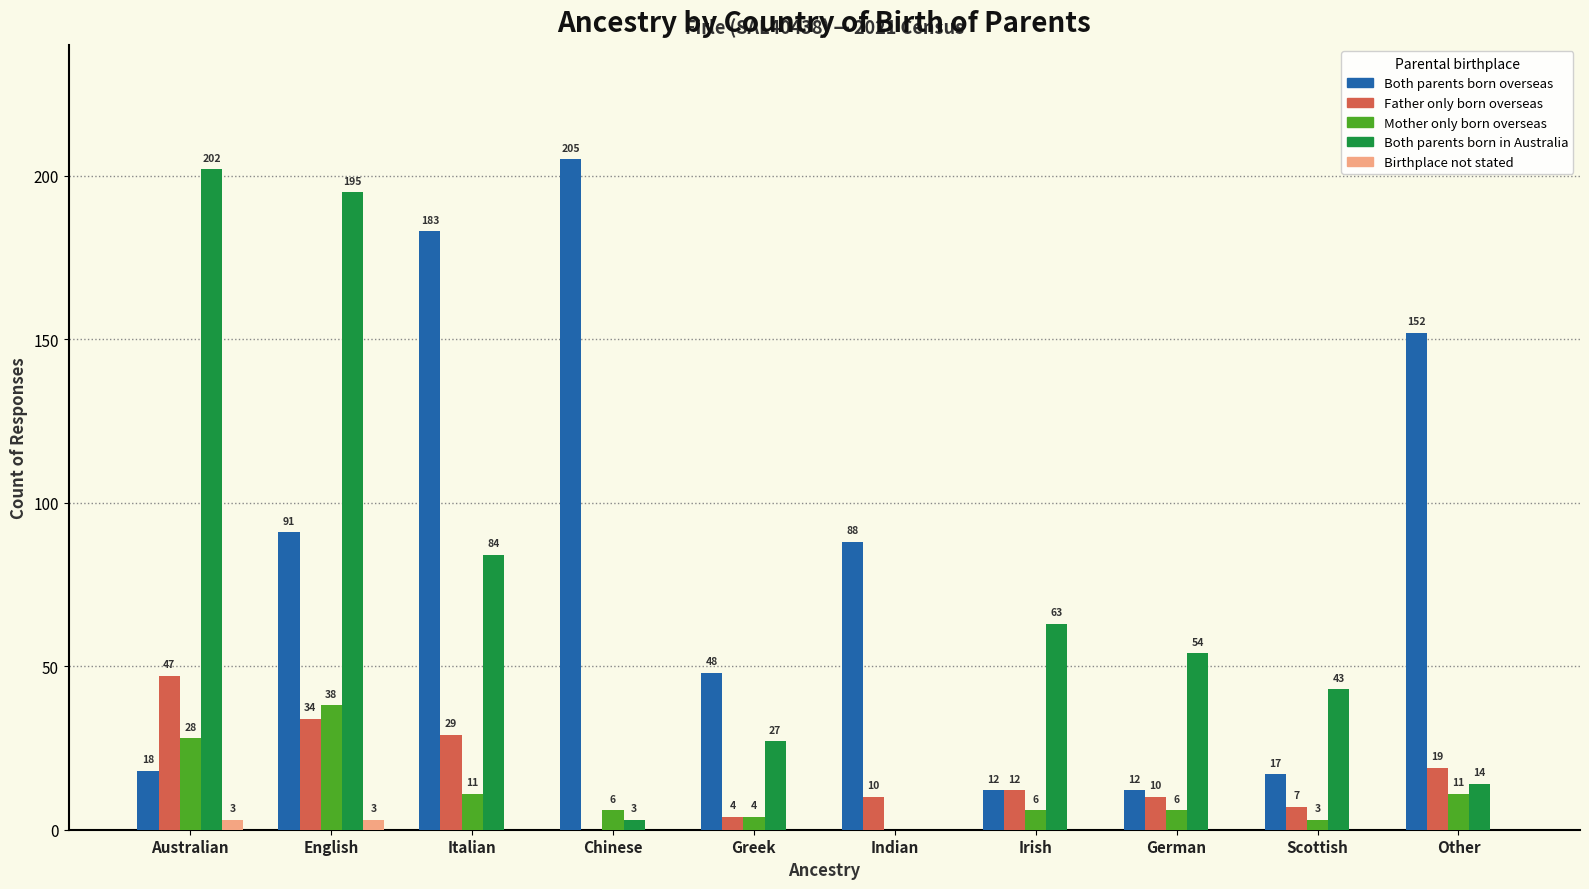

Where does the Both parents born in Australia series first go above 54?

Australian